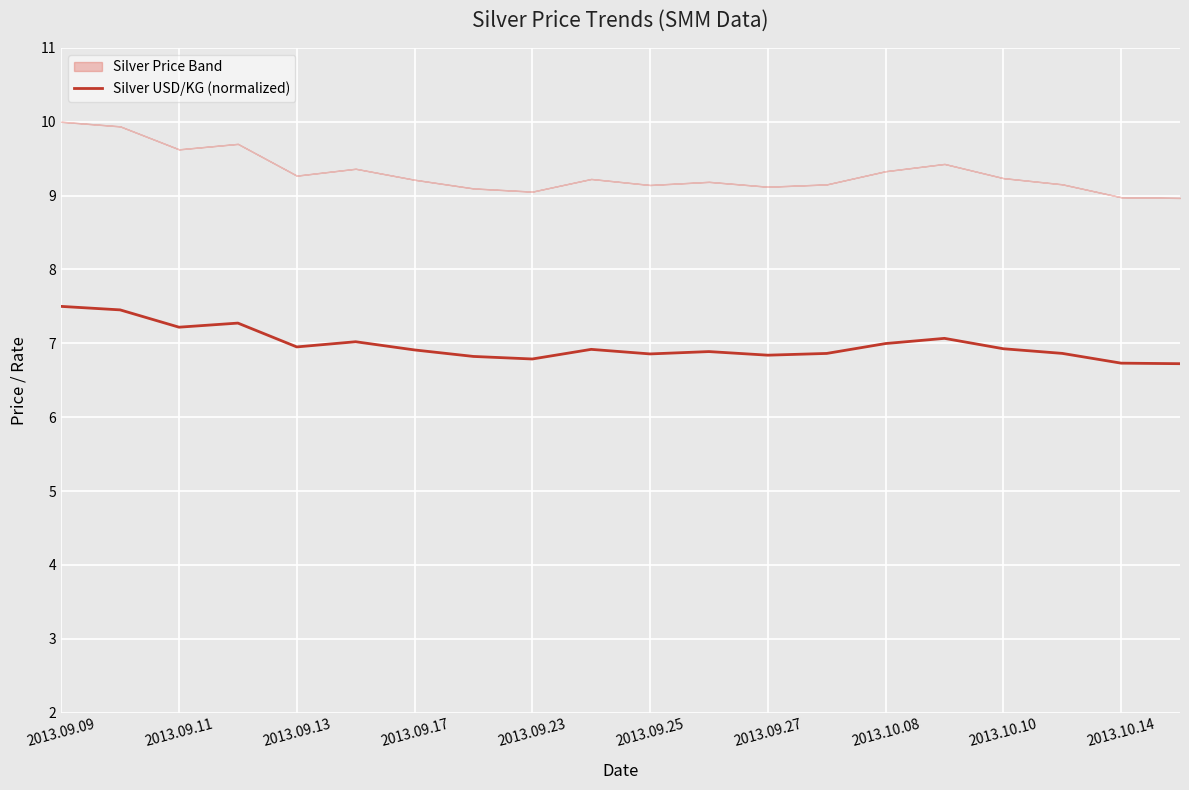

What is the value of the 5th point from the left?

7.0